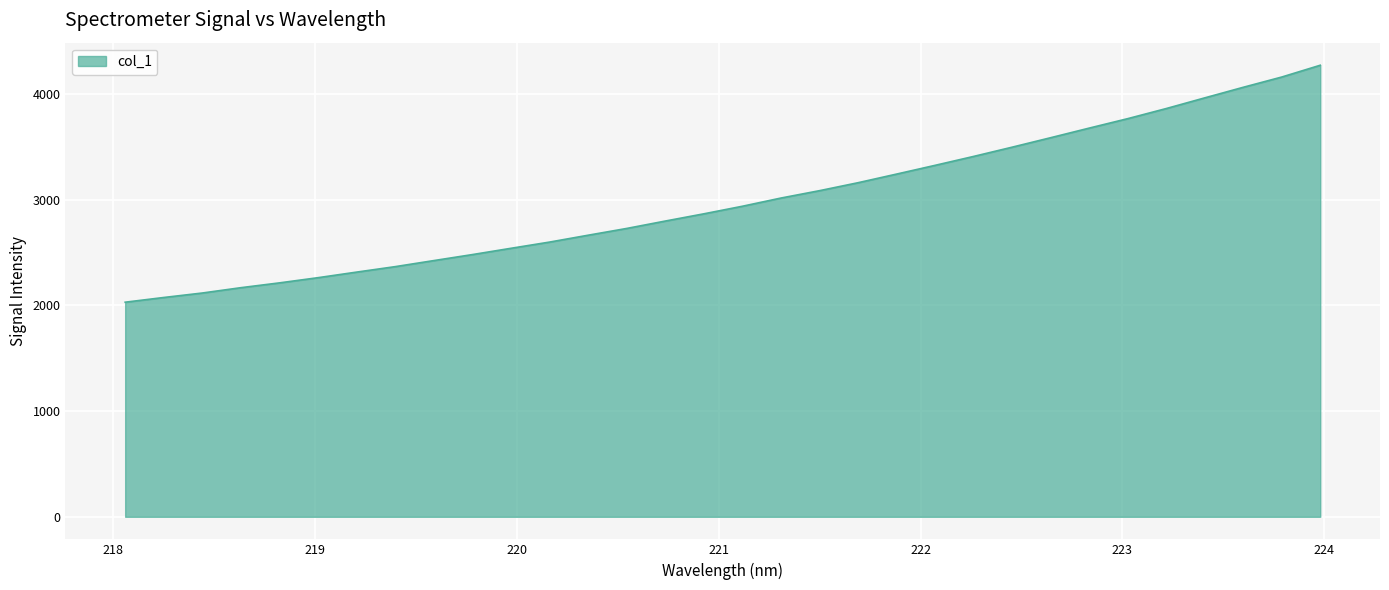

What is the greatest value displayed?

4271.1